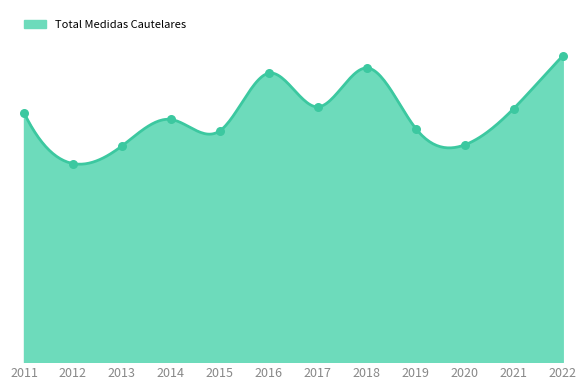

What is the change in value from 2019 to 2021?

+108